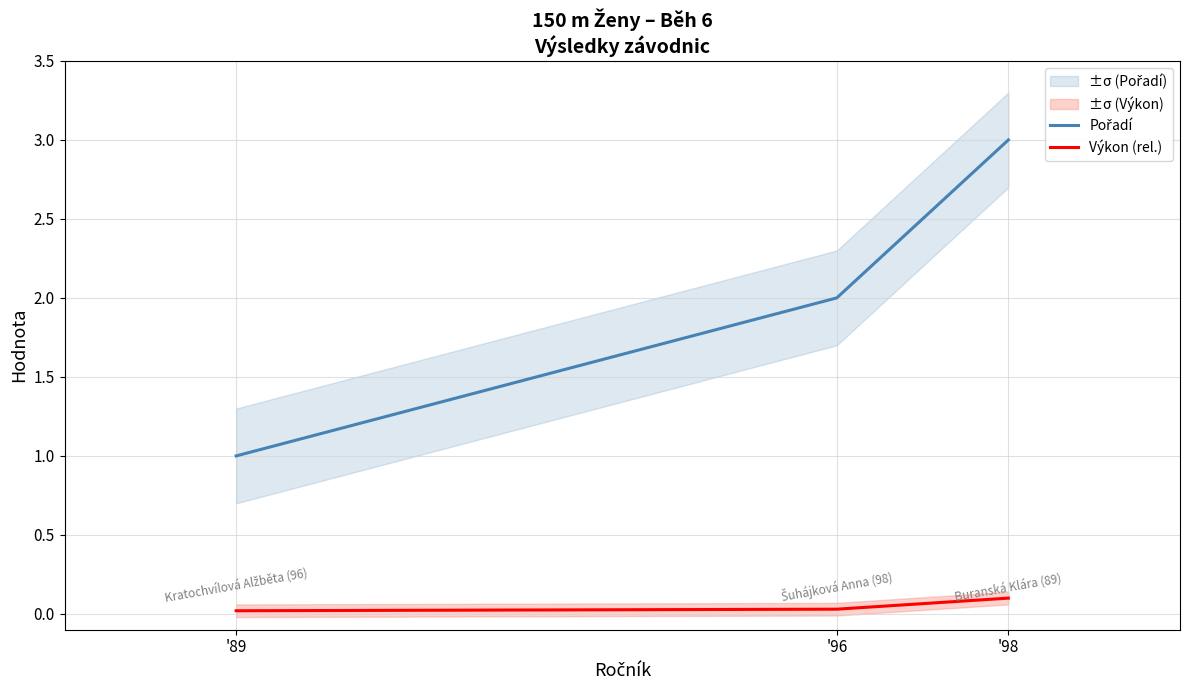

Reading left to right, what are all the values shown in this chart?

Pořadí: '89=1.0	'96=2.0	'98=3.0
Výkon (rel.): '89=0.0	'96=0.0	'98=0.1